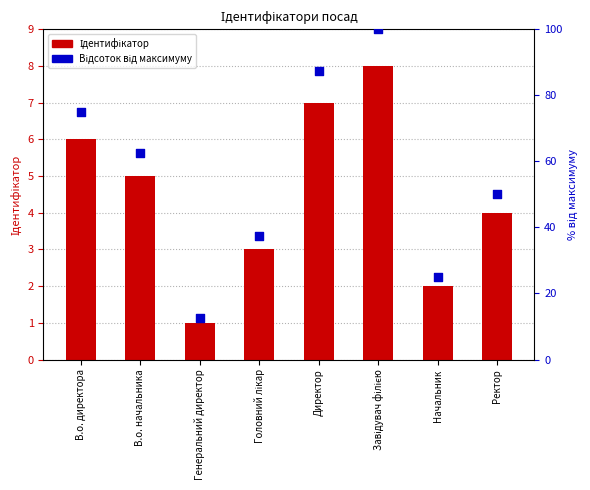

At which category is the sum across all series the highest?

Завідувач філією